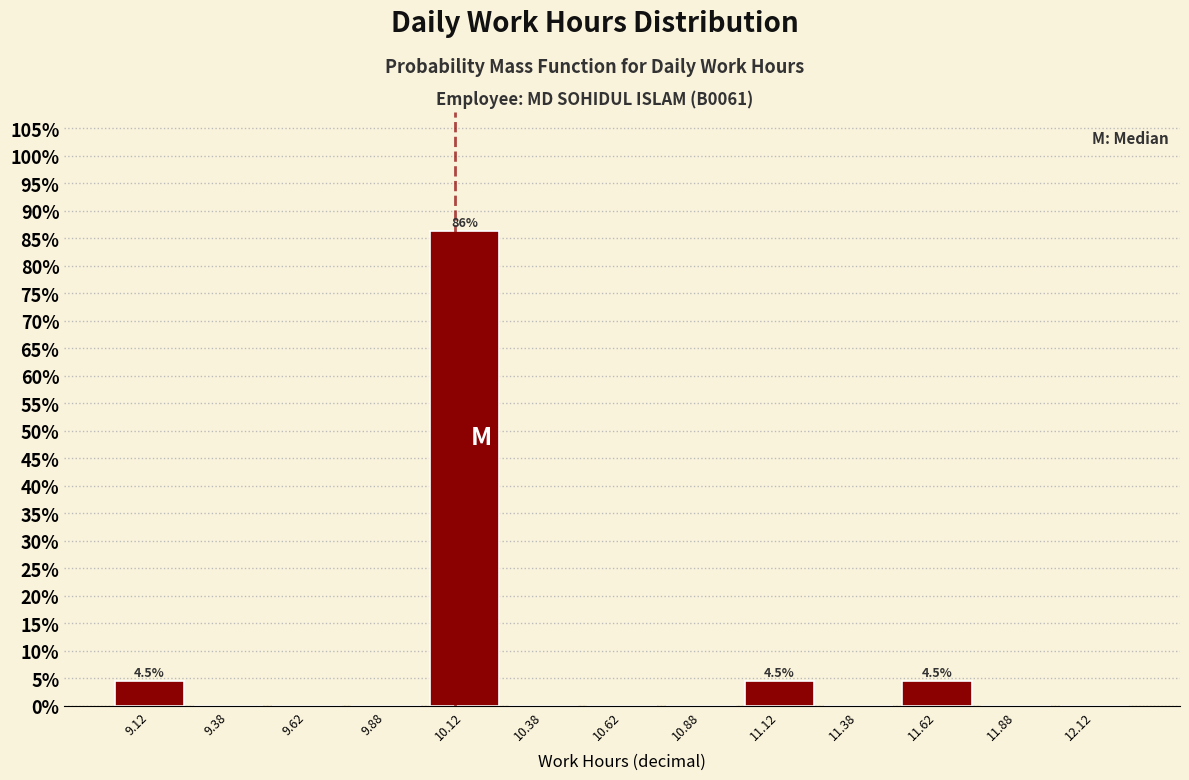

Which range on the x-axis has the tallest bar?

10.00 to 10.25